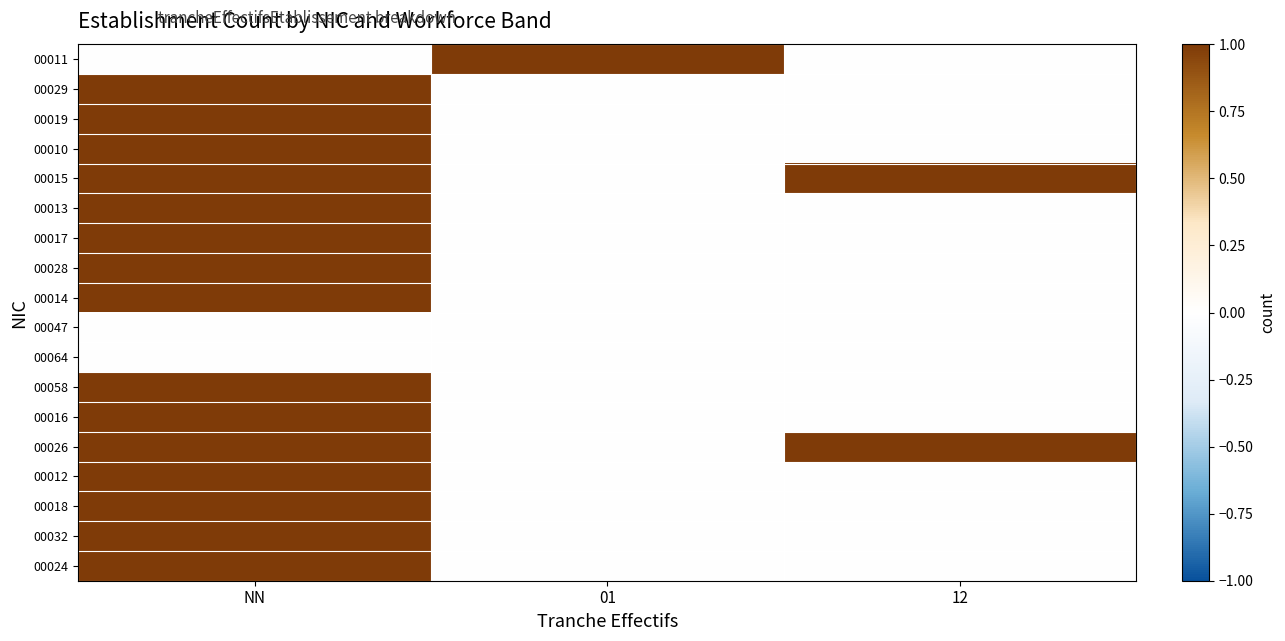

Reading left to right, what are all the values shown in this chart?

00011: NN=0	01=1	12=0
00029: NN=1	01=0	12=0
00019: NN=1	01=0	12=0
00010: NN=1	01=0	12=0
00015: NN=1	01=0	12=1
00013: NN=1	01=0	12=0
00017: NN=1	01=0	12=0
00028: NN=1	01=0	12=0
00014: NN=1	01=0	12=0
00047: NN=0	01=0	12=0
00064: NN=0	01=0	12=0
00058: NN=1	01=0	12=0
00016: NN=1	01=0	12=0
00026: NN=1	01=0	12=1
00012: NN=1	01=0	12=0
00018: NN=1	01=0	12=0
00032: NN=1	01=0	12=0
00024: NN=1	01=0	12=0